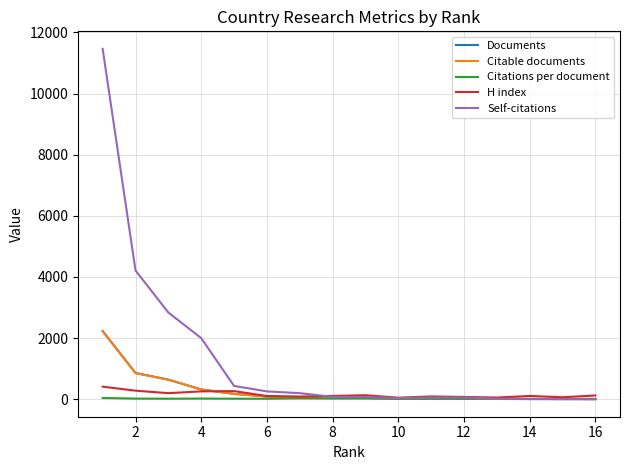

Which series has the largest total across all categories?

Self-citations